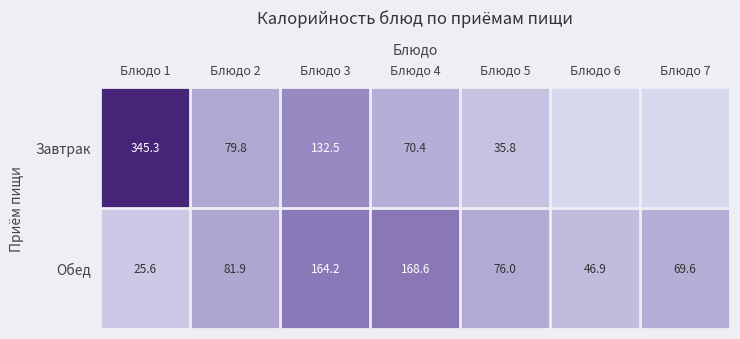

Which label corresponds to the smallest value in the chart?

Блюдо 6